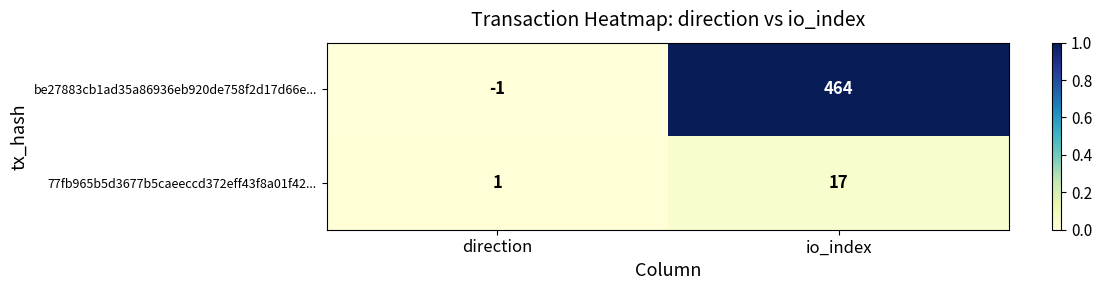

At which category is the sum across all series the highest?

io_index